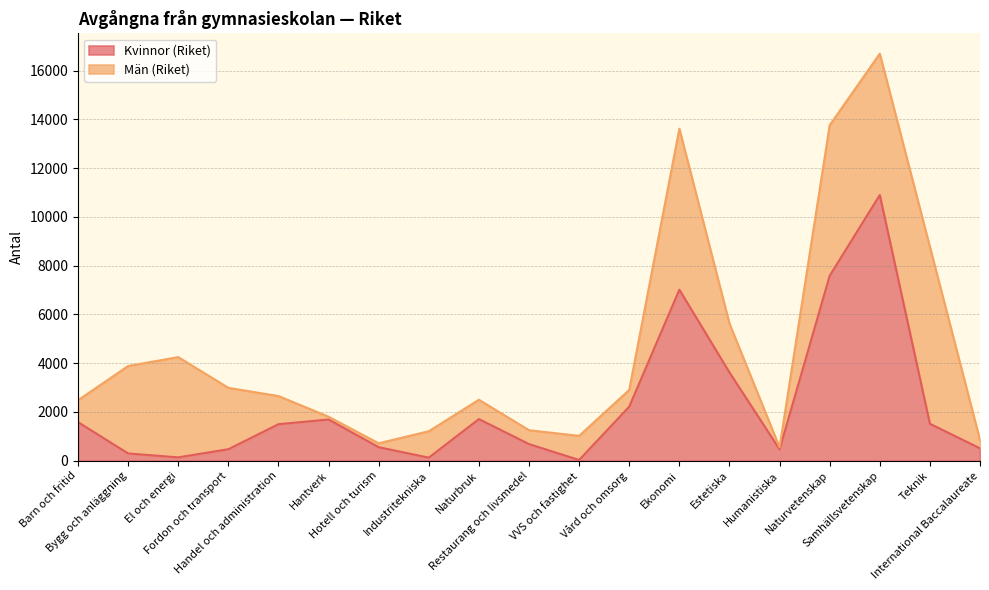

What is the label of the 12th point from the right?

Industritekniska